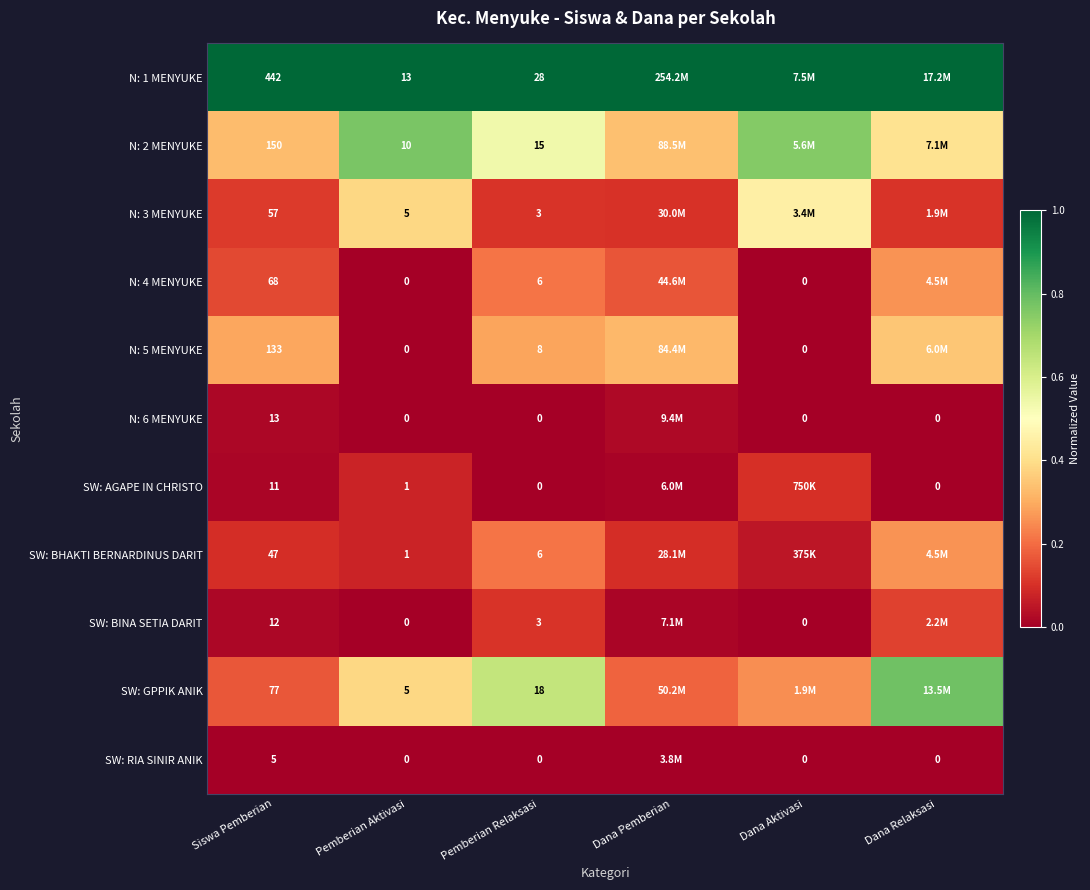

Is the value of SW: GPPIK ANIK at Siswa Pemberian greater than the value of N: 2 MENYUKE at Pemberian Aktivasi?

Yes